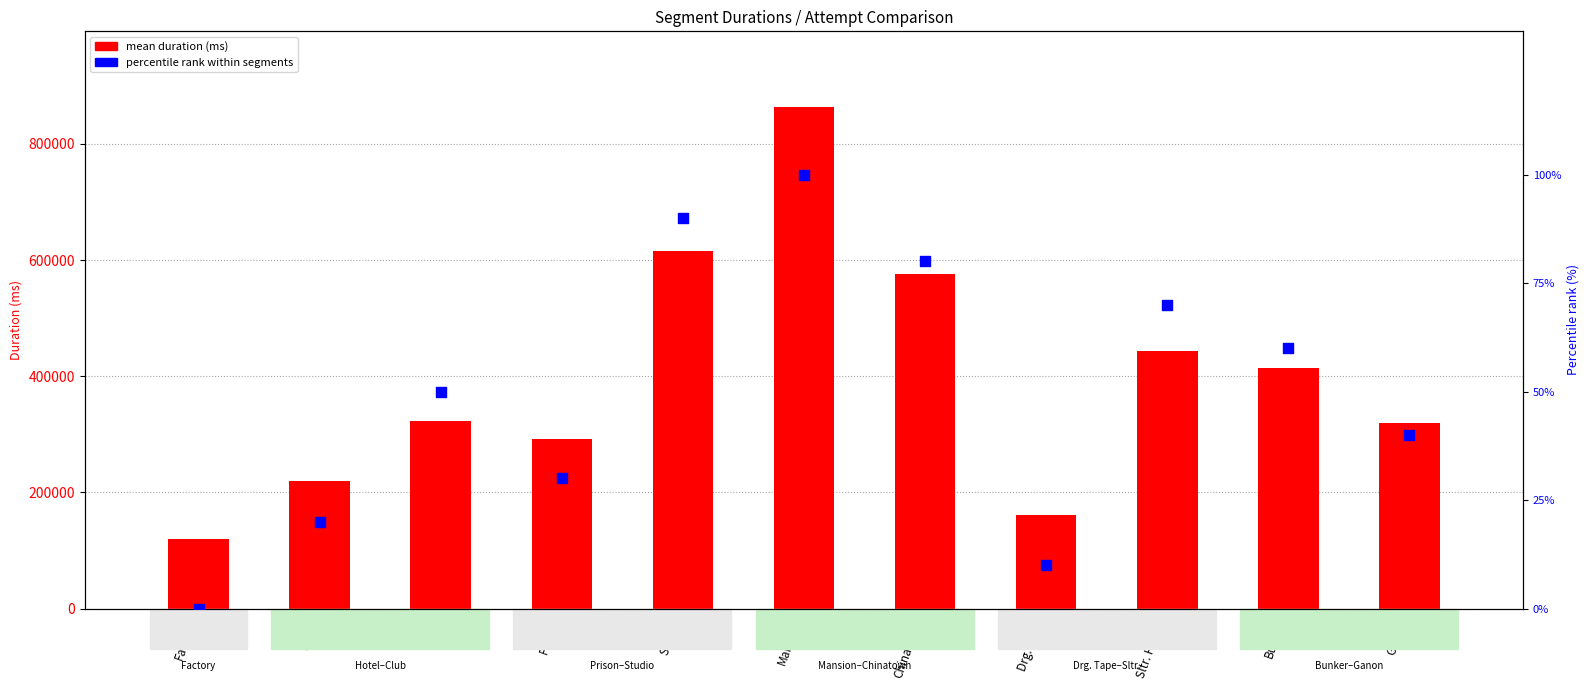

Which series has the widest spread of Y values?

mean duration (ms)